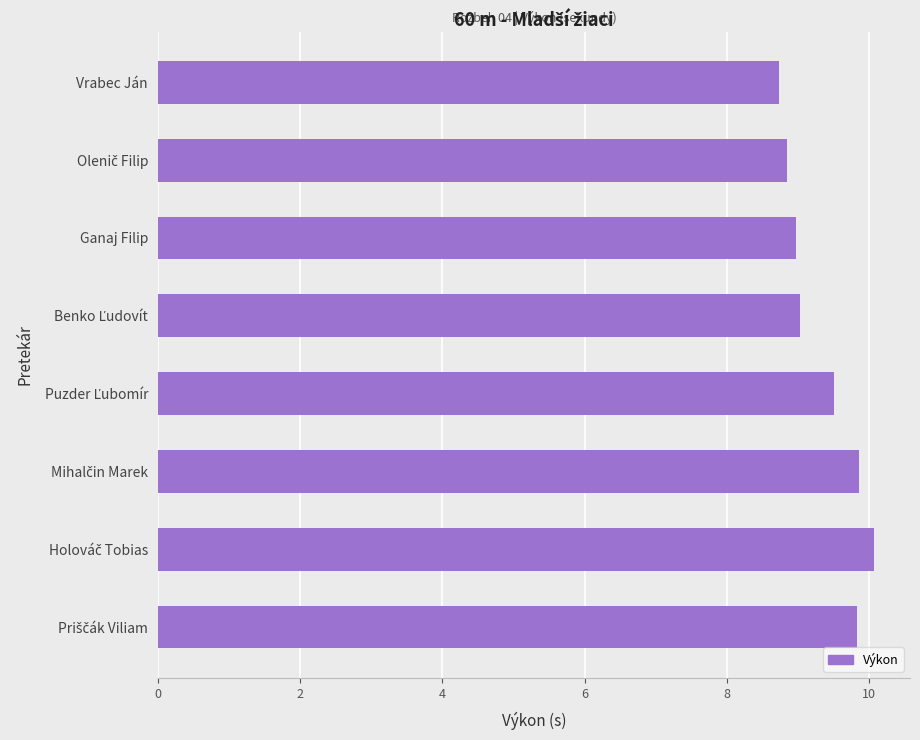

The chart shows a value of 14.8 at Ganaj Filip. True or false?

False